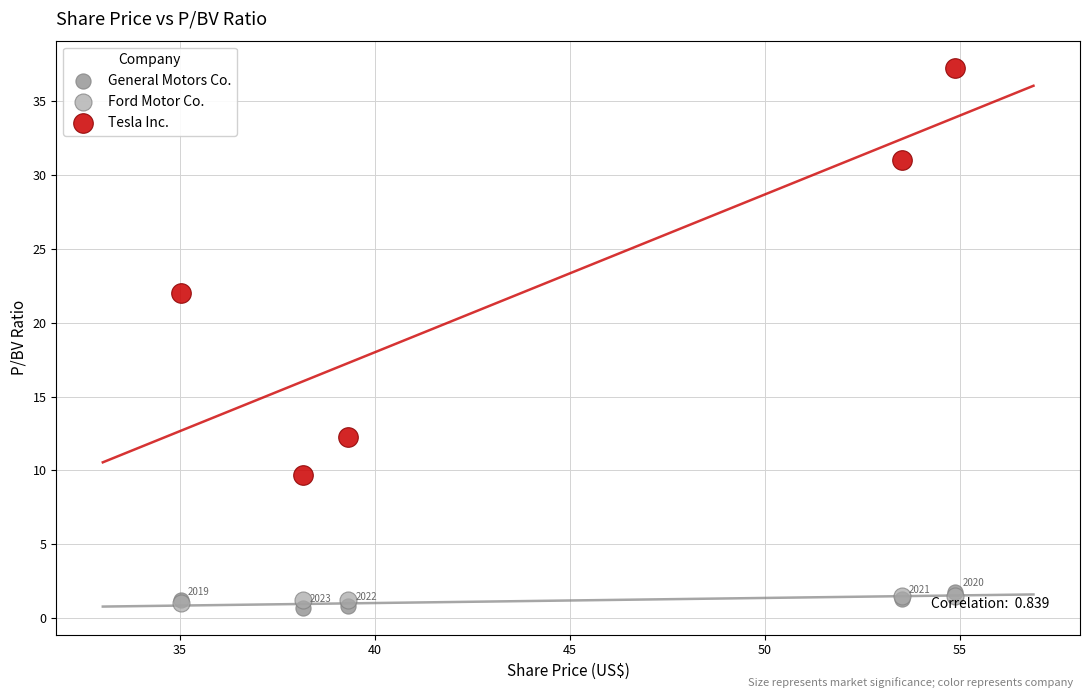

Across all series, what Y value is closest to 18?

22.0